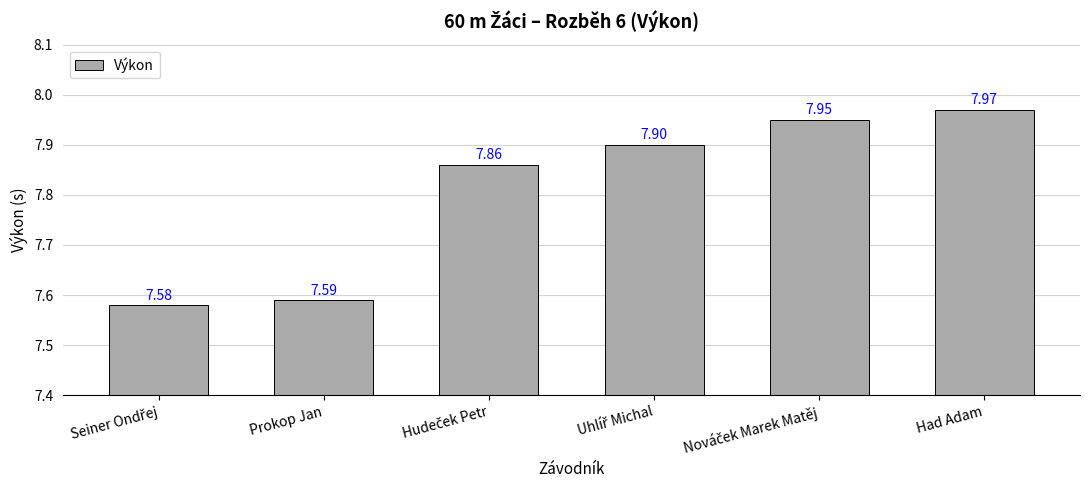

Which label corresponds to the largest value in the chart?

Had Adam